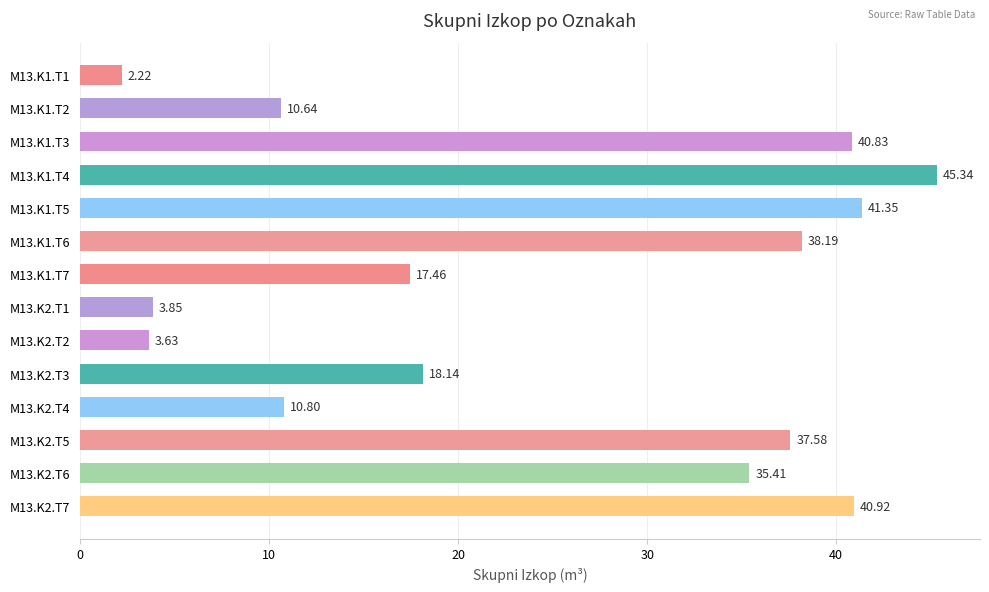

List the labels in order of value, largest first.

M13.K1.T4, M13.K1.T5, M13.K2.T7, M13.K1.T3, M13.K1.T6, M13.K2.T5, M13.K2.T6, M13.K2.T3, M13.K1.T7, M13.K2.T4, M13.K1.T2, M13.K2.T1, M13.K2.T2, M13.K1.T1